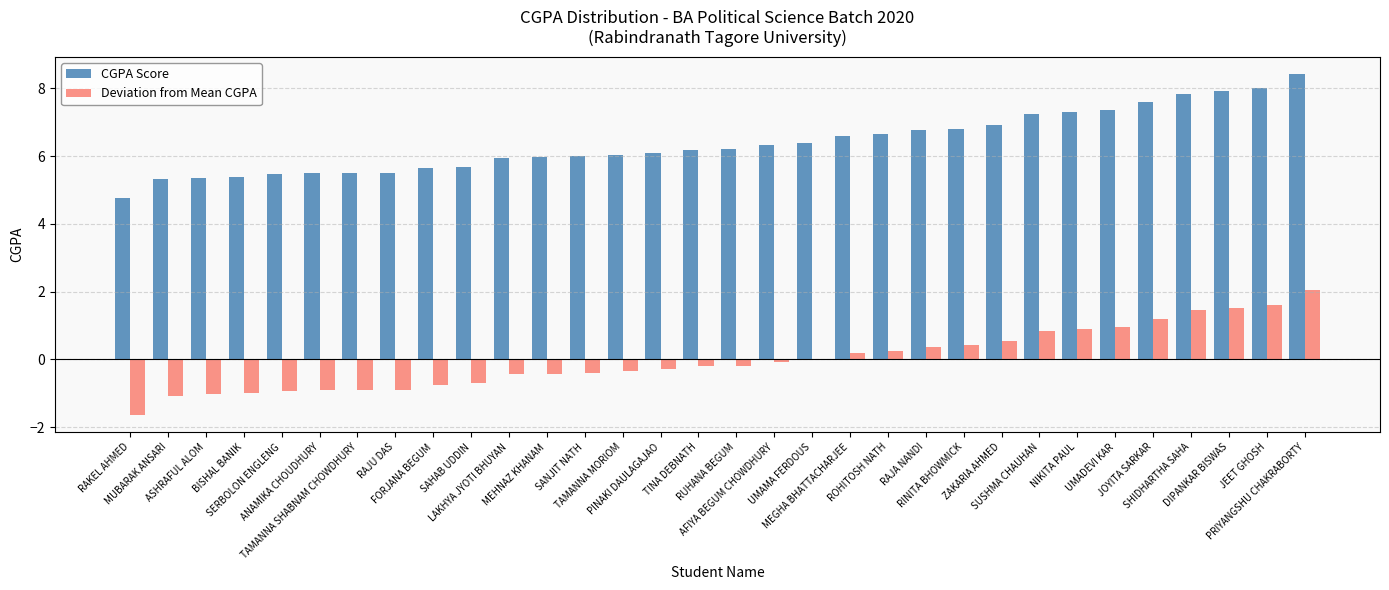

Which series has the largest total across all categories?

CGPA Score